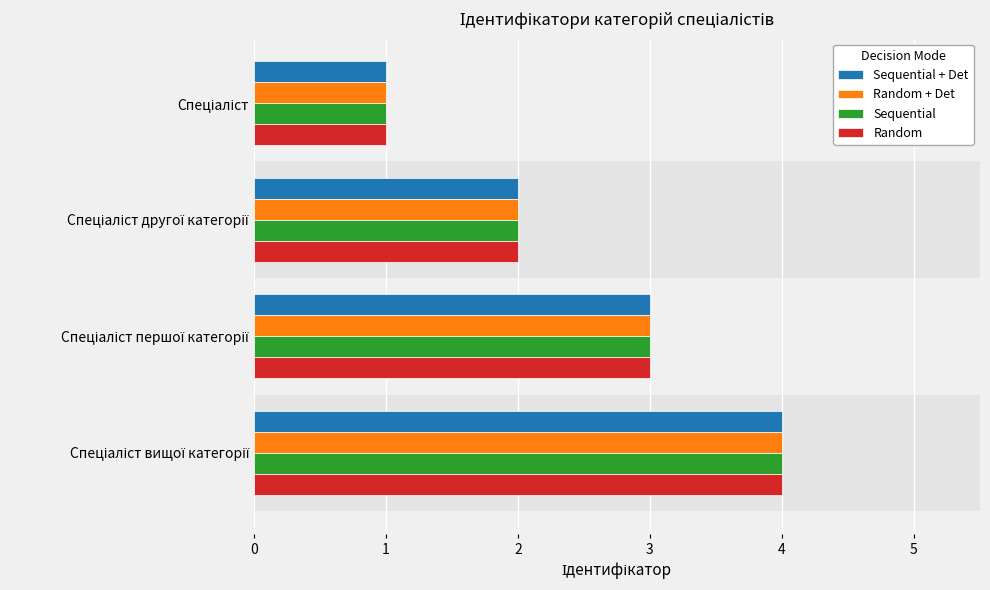

What is the highest value of the Random series?

4